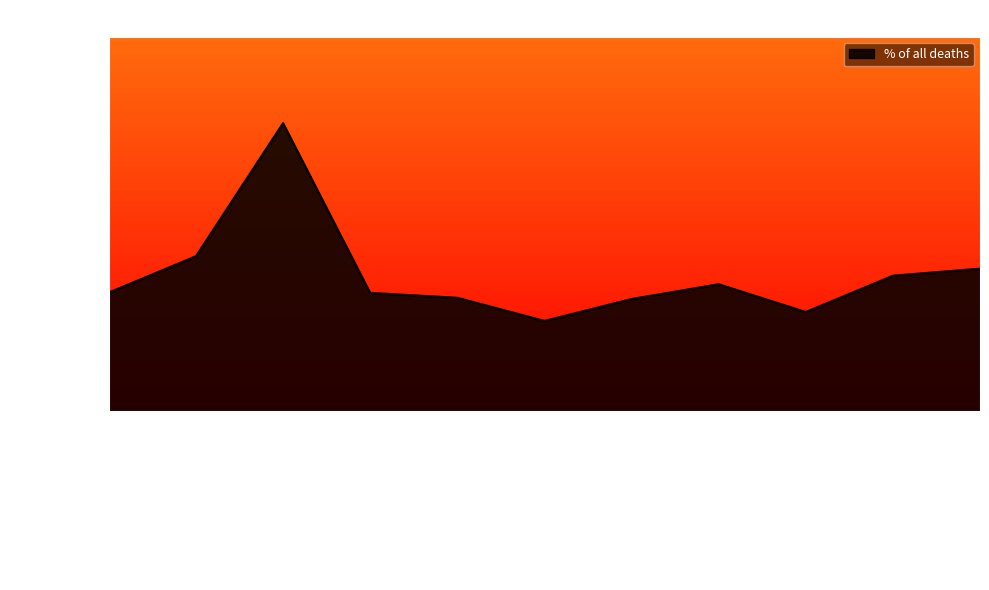

Where is the first local minimum?

Fermanagh & Omagh